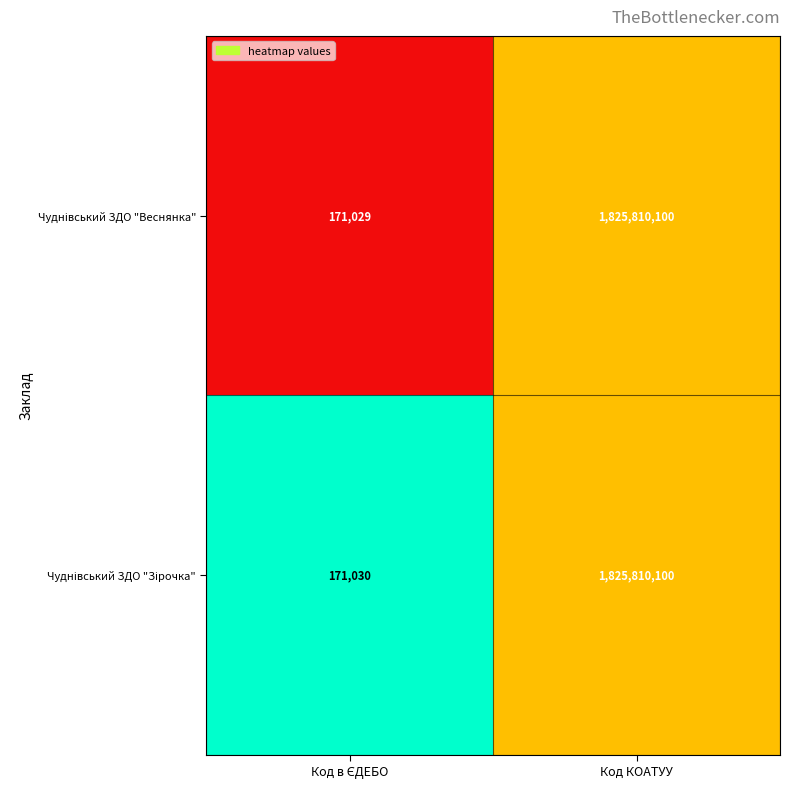

Which label corresponds to the largest value in the chart?

Код КОАТУУ